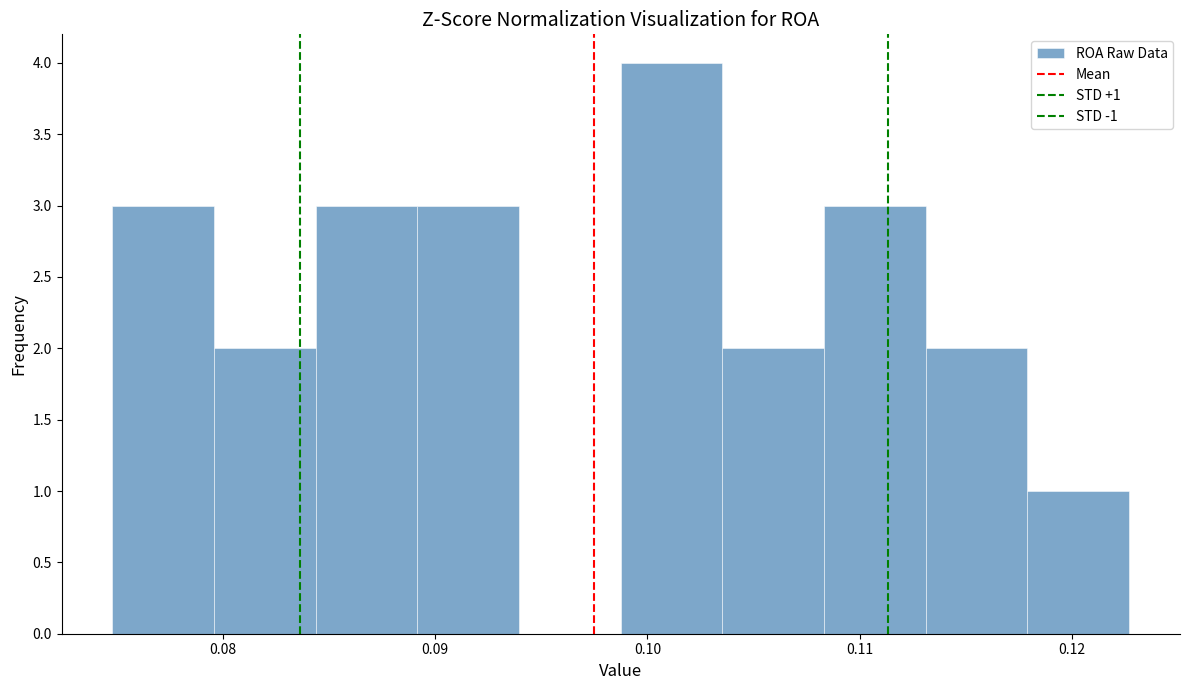

Which range on the x-axis has the tallest bar?

0.099 to 0.104